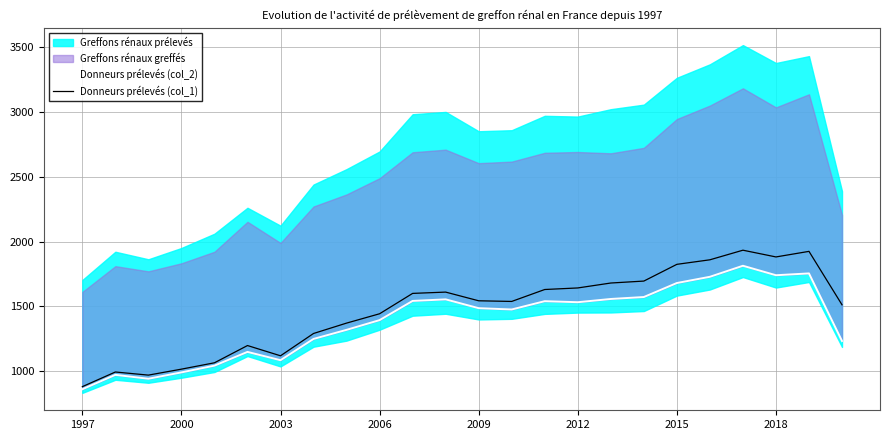

The value of Donneurs prélevés (col_1) at 2012 is 2272. True or false?

False